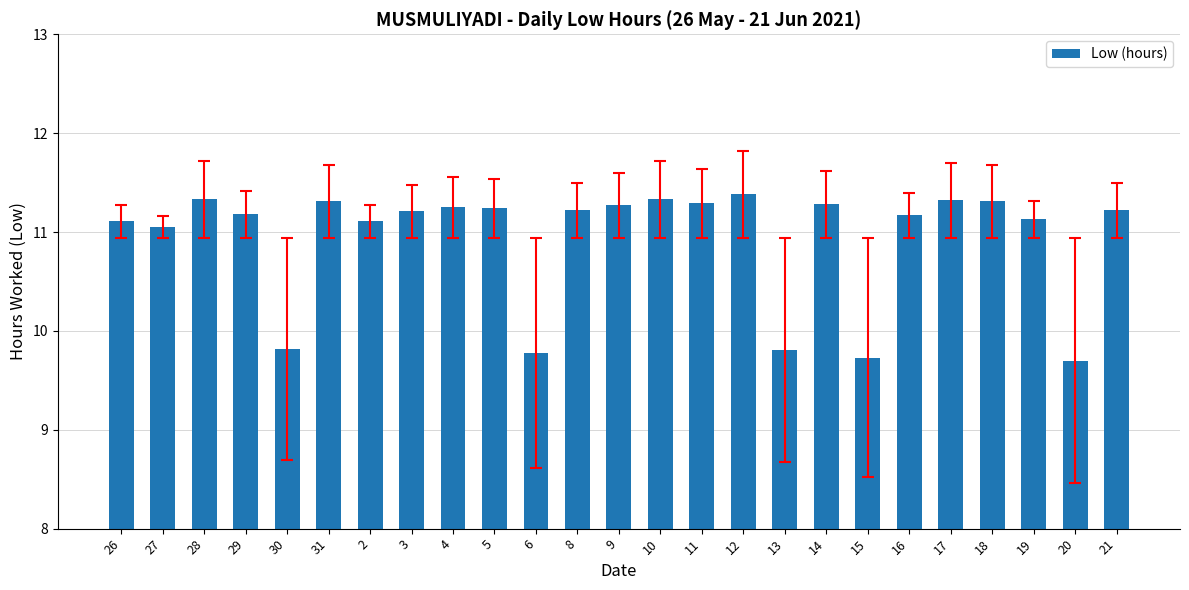

Which label corresponds to the largest value in the chart?

12